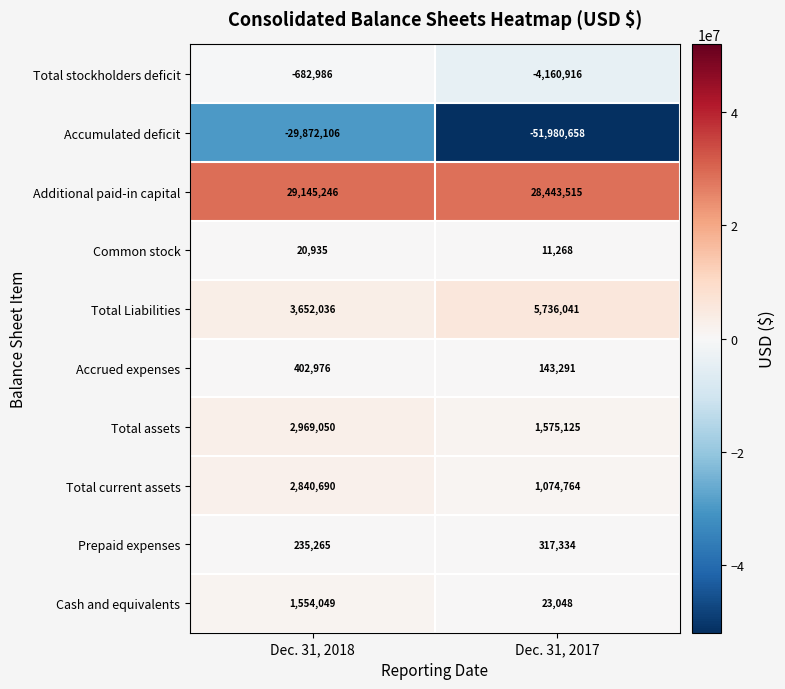

Reading left to right, list all the values displayed in this chart.

Total stockholders deficit: -682986	-4160916
Accumulated deficit: -29872106	-51980658
Additional paid-in capital: 29145246	28443515
Common stock: 20935	11268
Total Liabilities: 3652036	5736041
Accrued expenses: 402976	143291
Total assets: 2969050	1575125
Total current assets: 2840690	1074764
Prepaid expenses: 235265	317334
Cash and equivalents: 1554049	23048